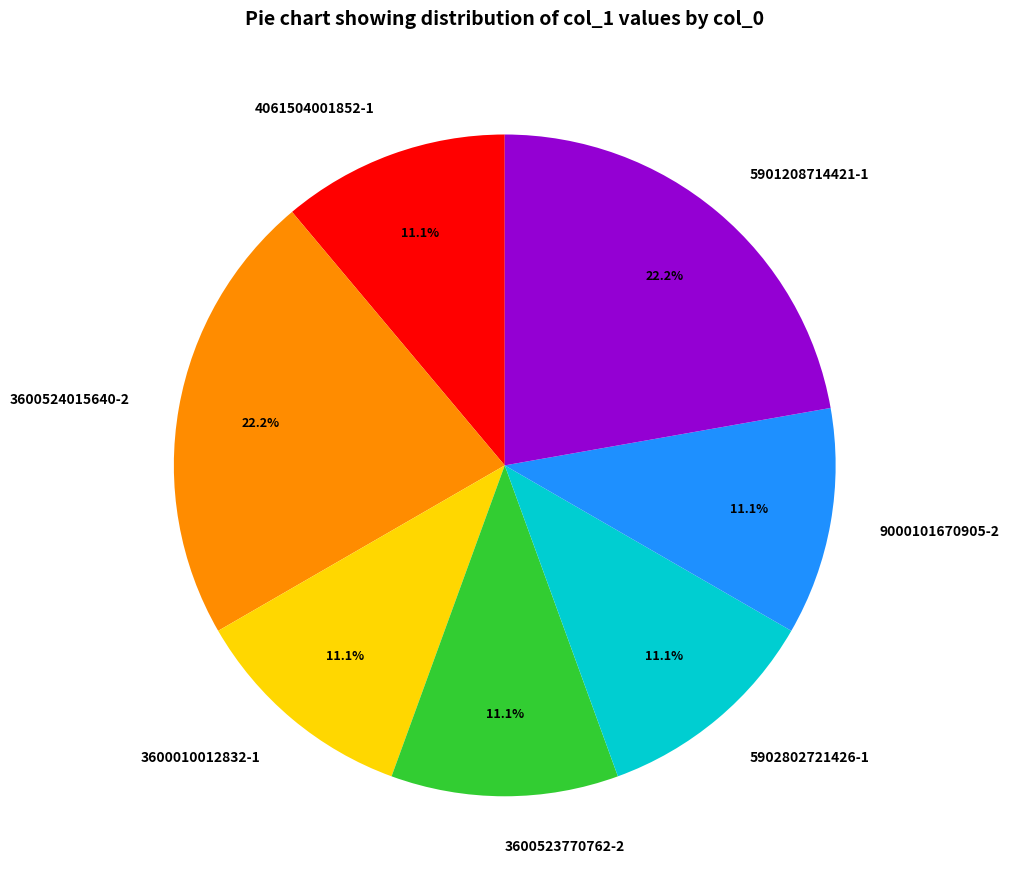

Combined, do 5901208714421-1 and 3600524015640-2 account for over 50%?

No